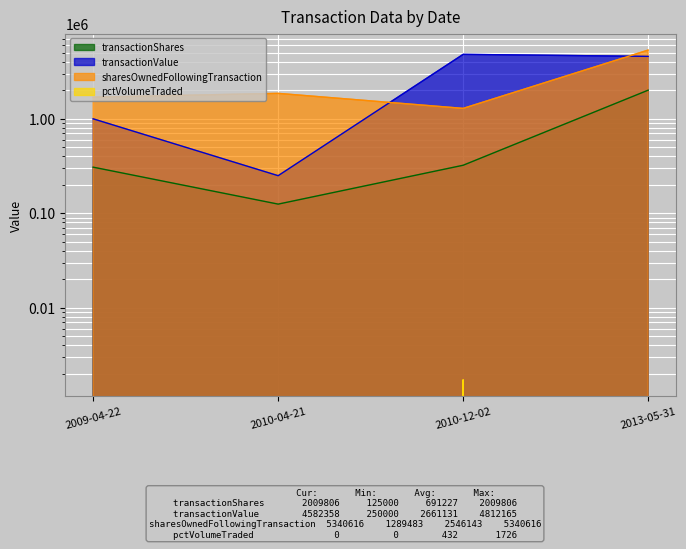

True or false: transactionPricePerShare and transactionValue intersect in this chart.

False